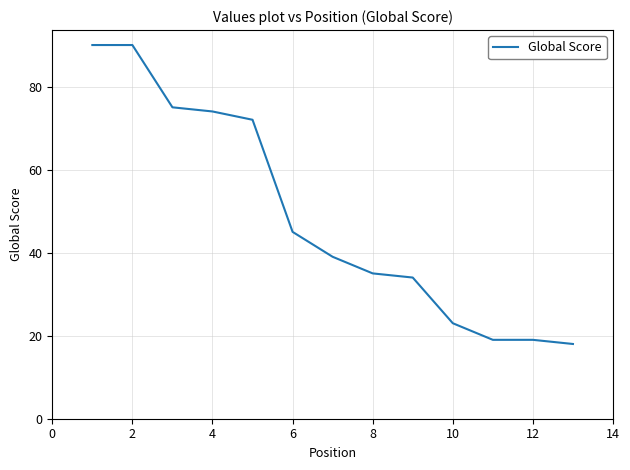

What is the maximum value shown in the chart?

90